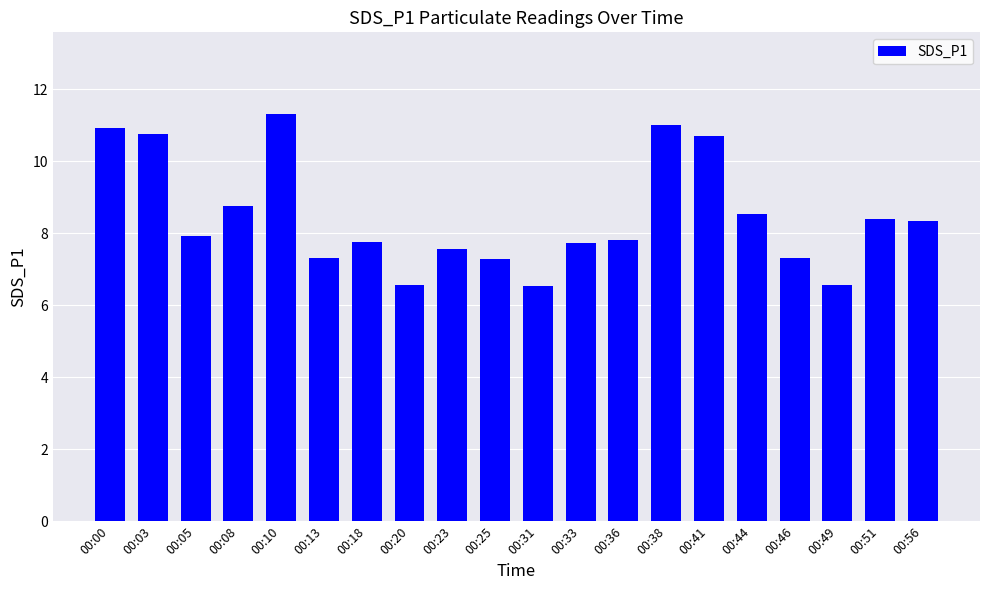

What is the change in value from 00:05 to 00:31?

-1.4